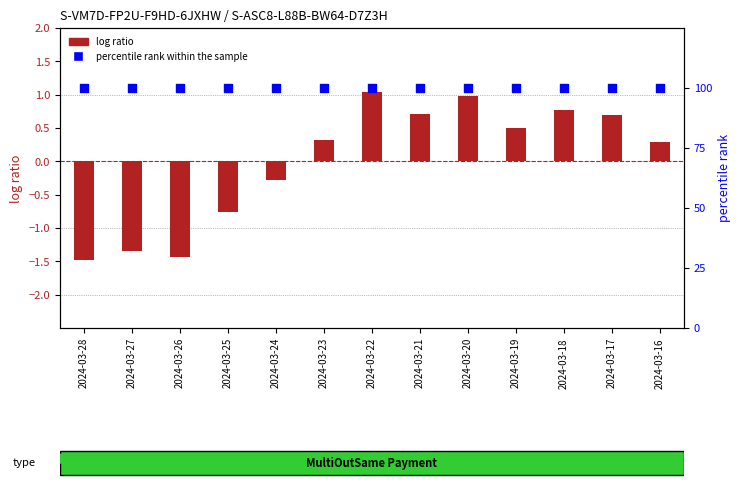

What are all the series names shown in the legend?

log ratio, percentile rank within the sample